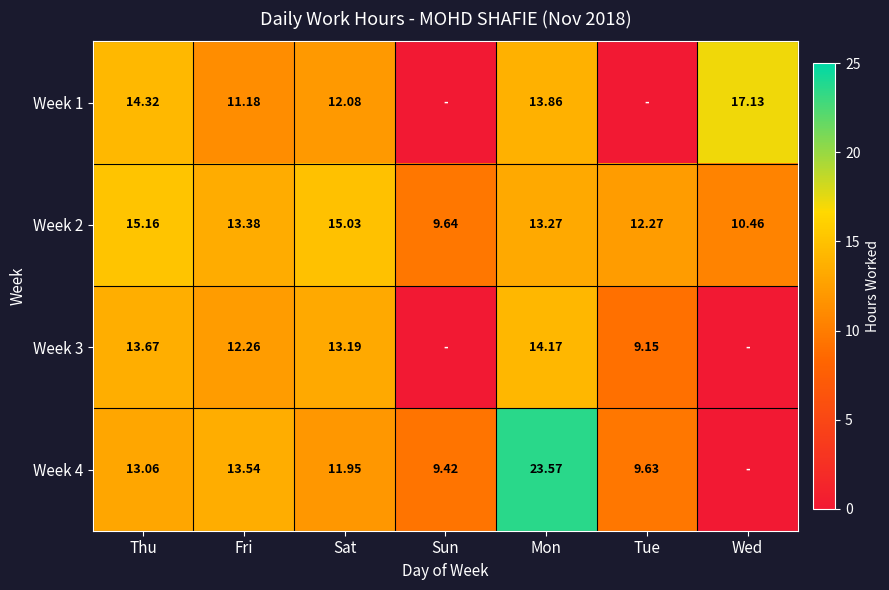

The value of Week 1 at Mon is 9.2. True or false?

False